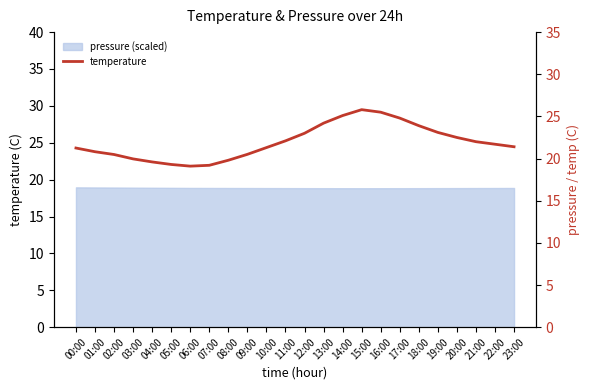

Approximately how many times larger is the value at 19:00 compared to 05:00?

1.2